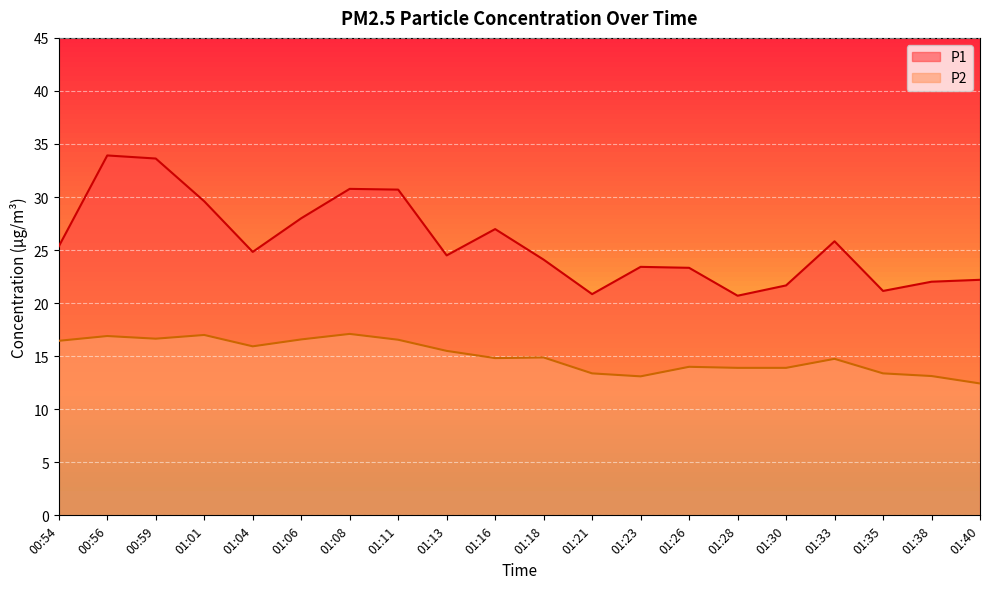

Where is P2 nearest to the value 14?

01:26